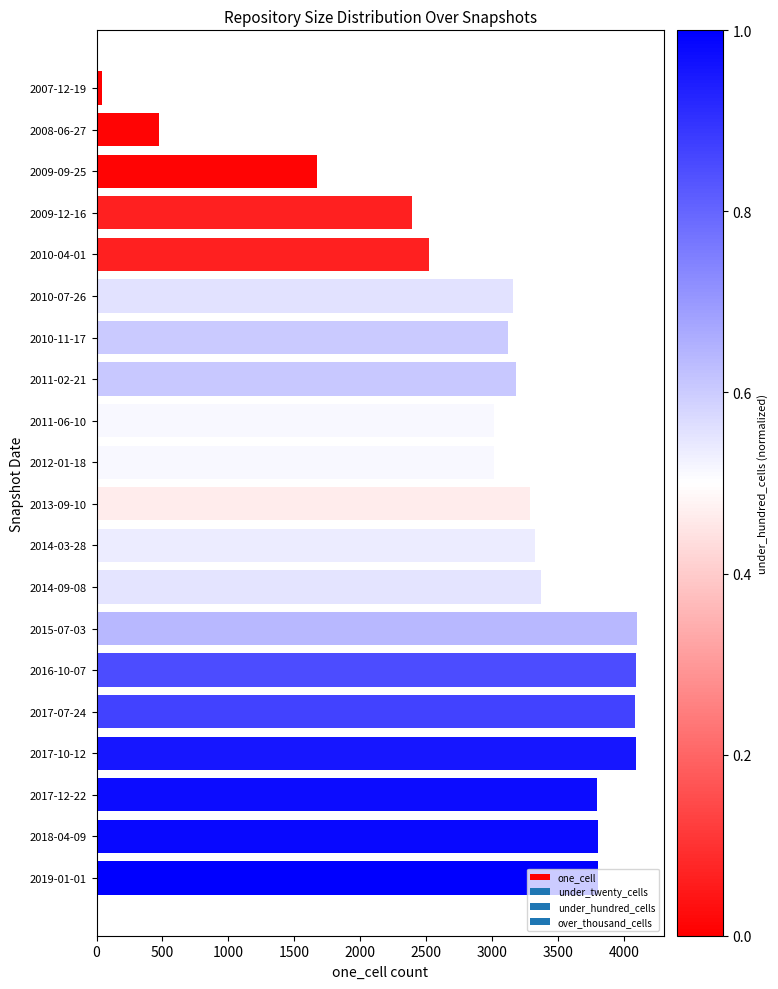

The value at 2010-11-17 is 3121. True or false?

True